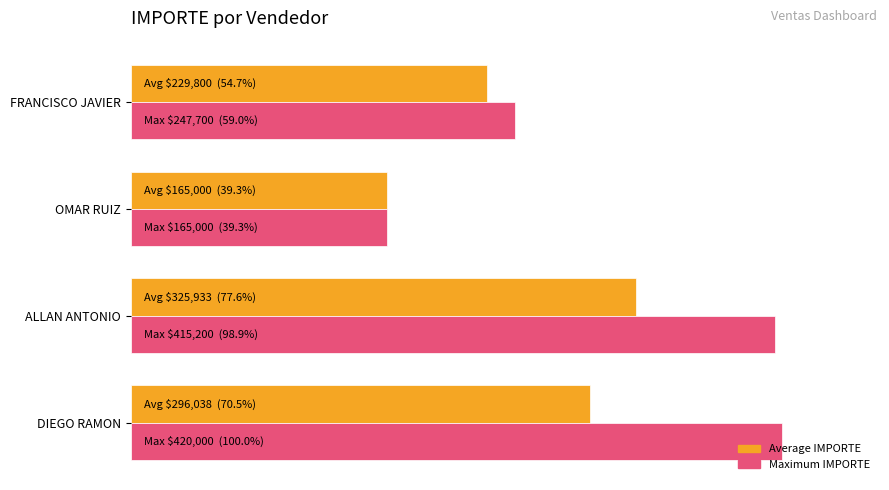

What are all the series names shown in the legend?

Average IMPORTE, Maximum IMPORTE